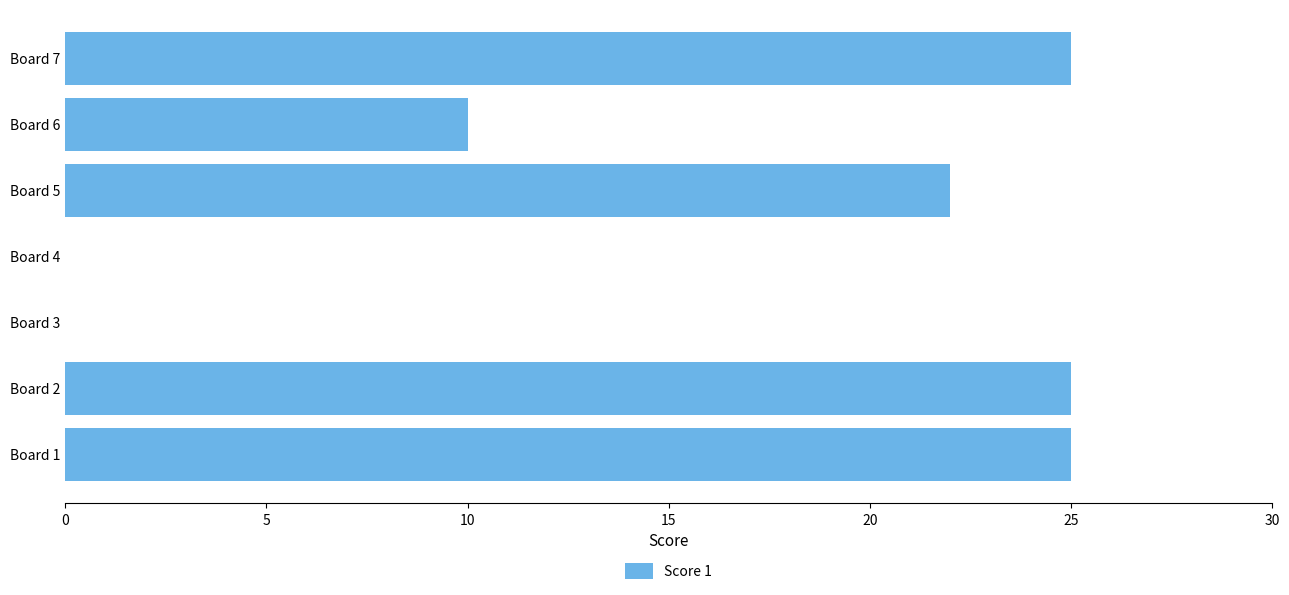

The value at Board 1 is 25. True or false?

True